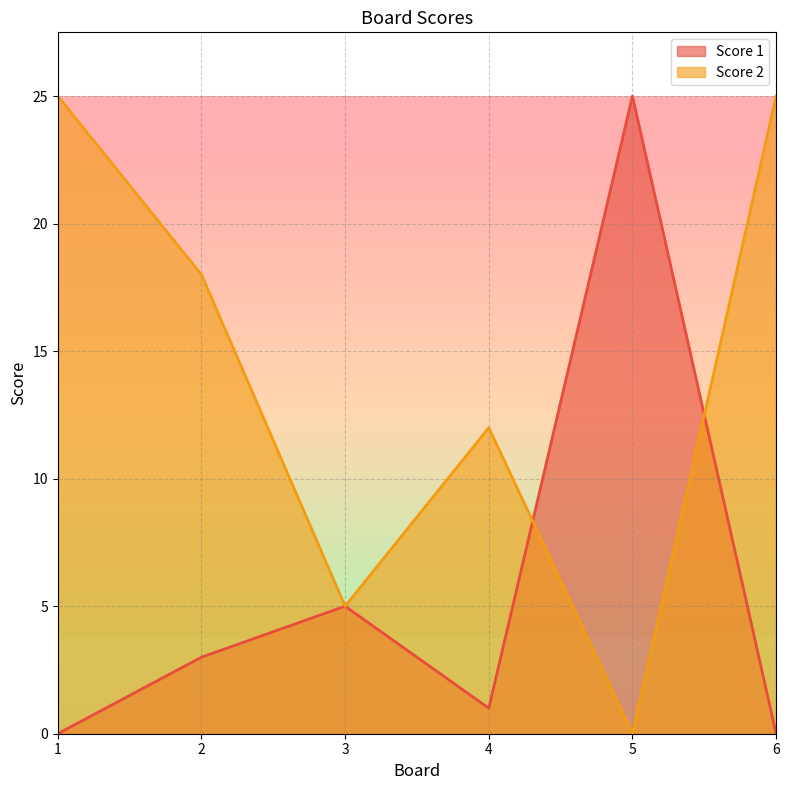

The Score 1 series shows 0 at 1. True or false?

True